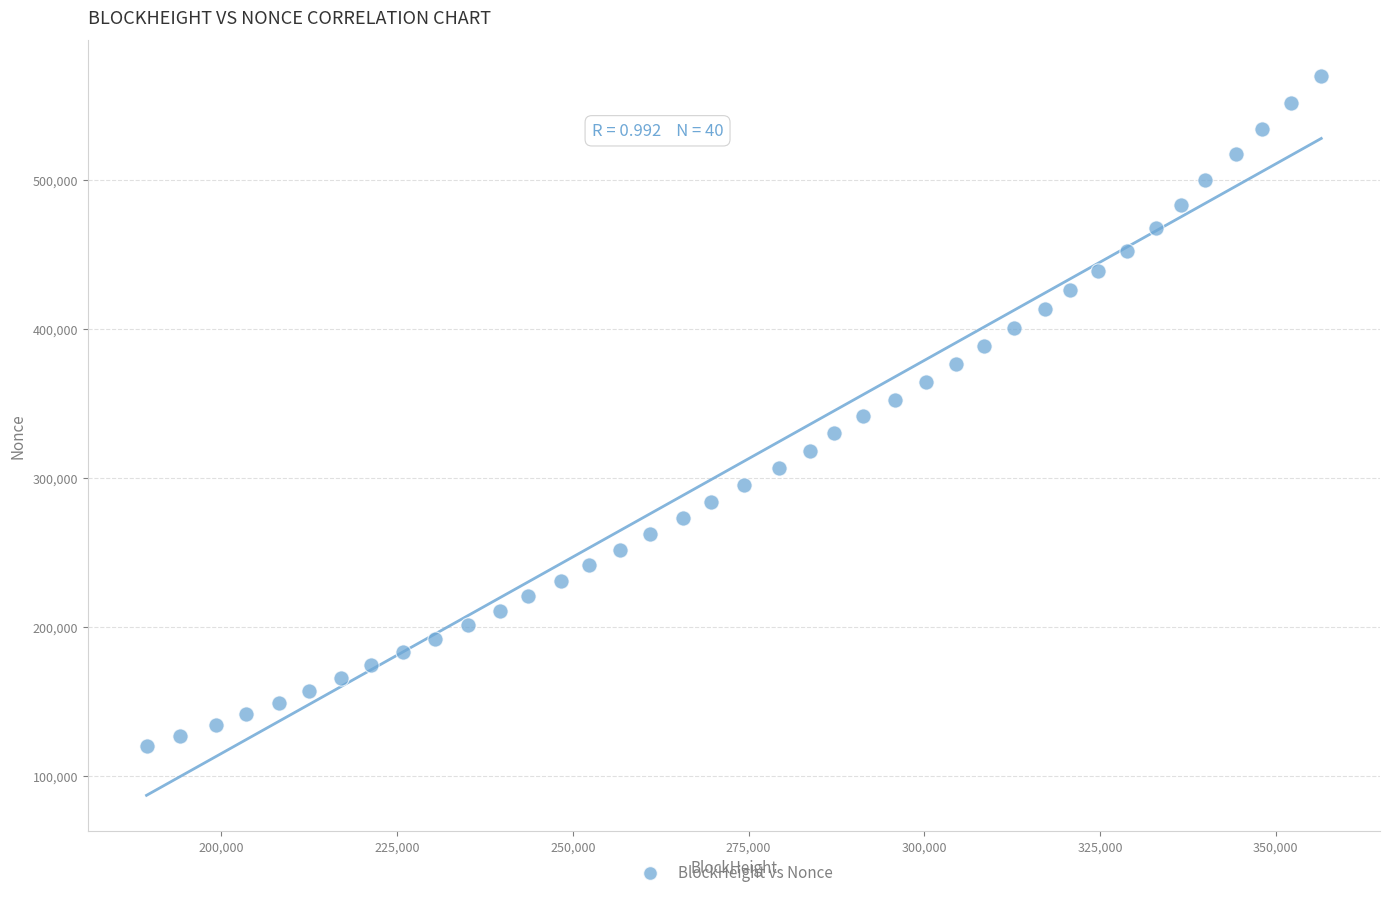

What is the range of X values (max minus min)?

167143